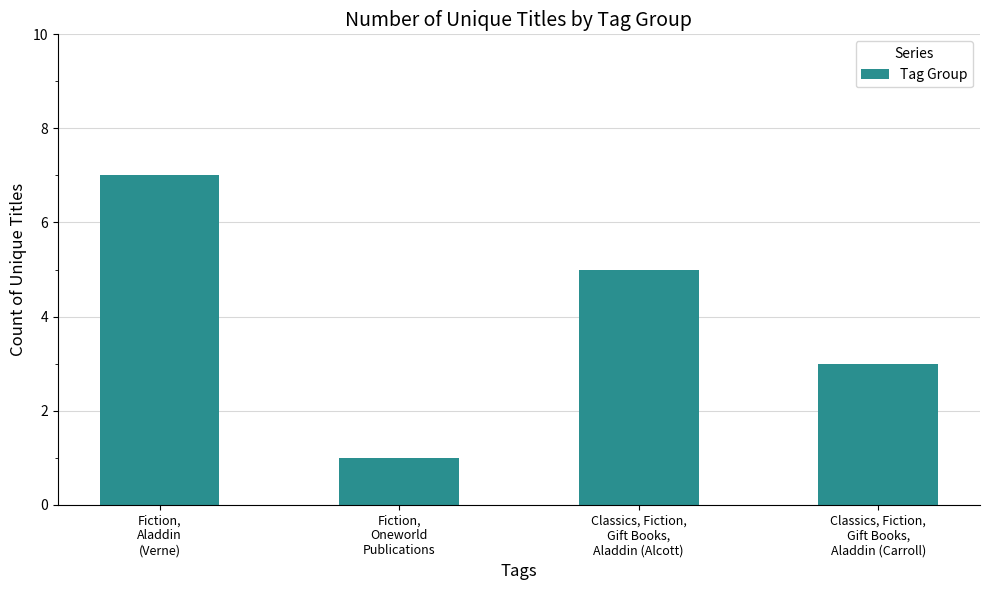

How many bars are there in total?

4